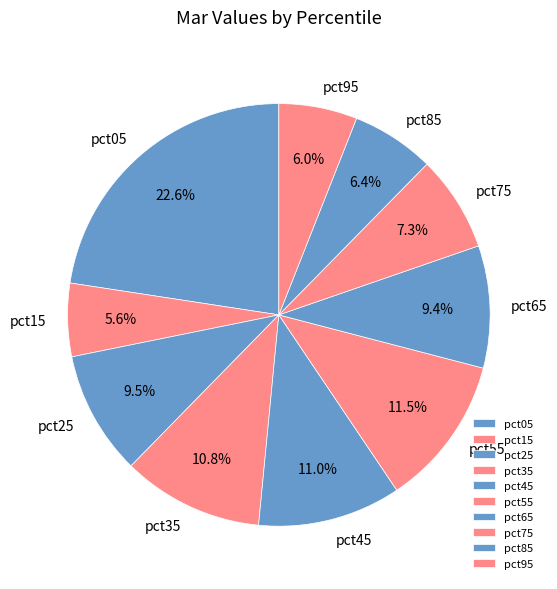

Which slice is the largest?

pct05